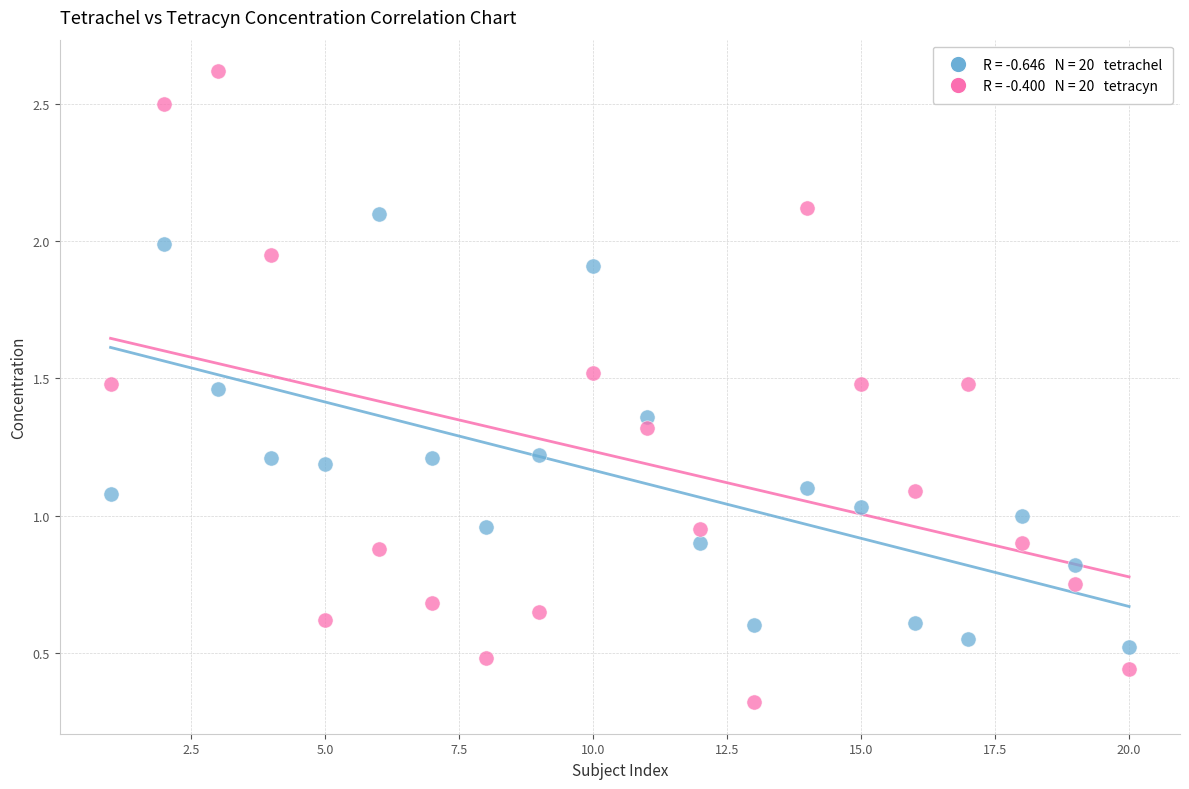

Across all data points, what is the range of Y values (max minus min)?

2.3